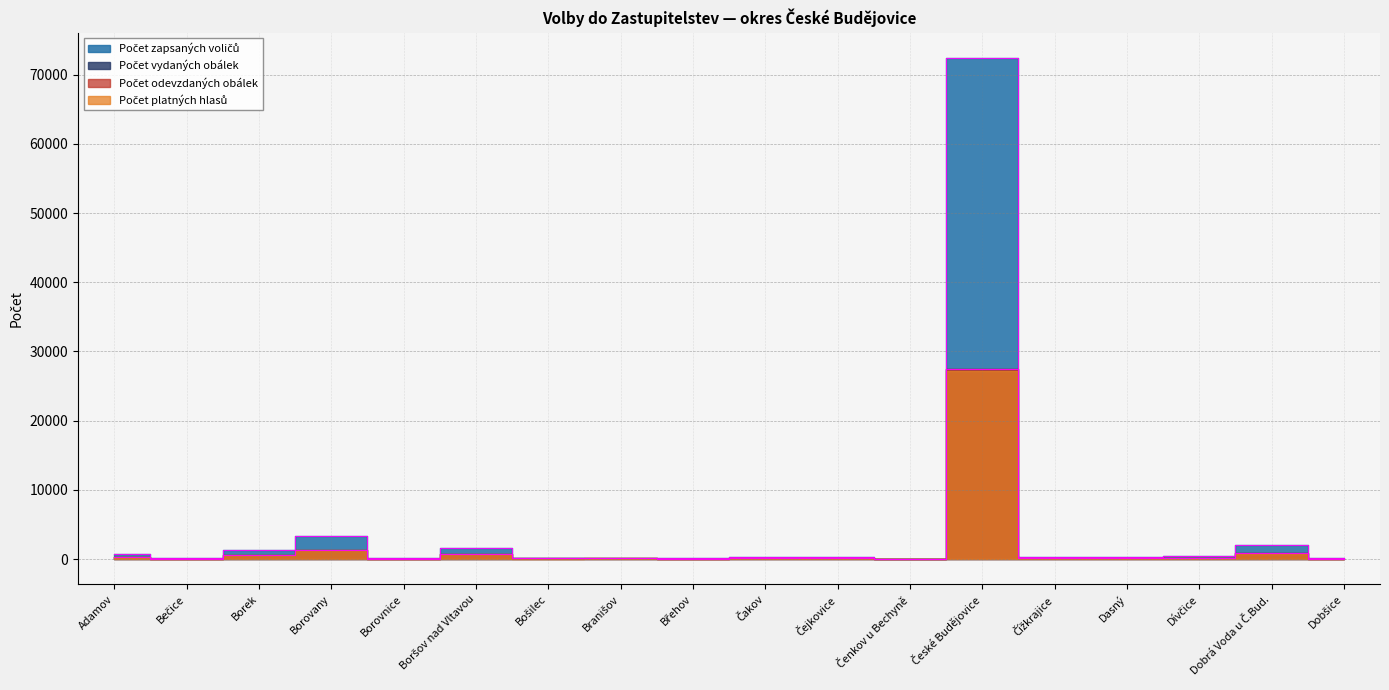

Read the Počet vydaných obálek value at Borek, to the nearest 50.

600